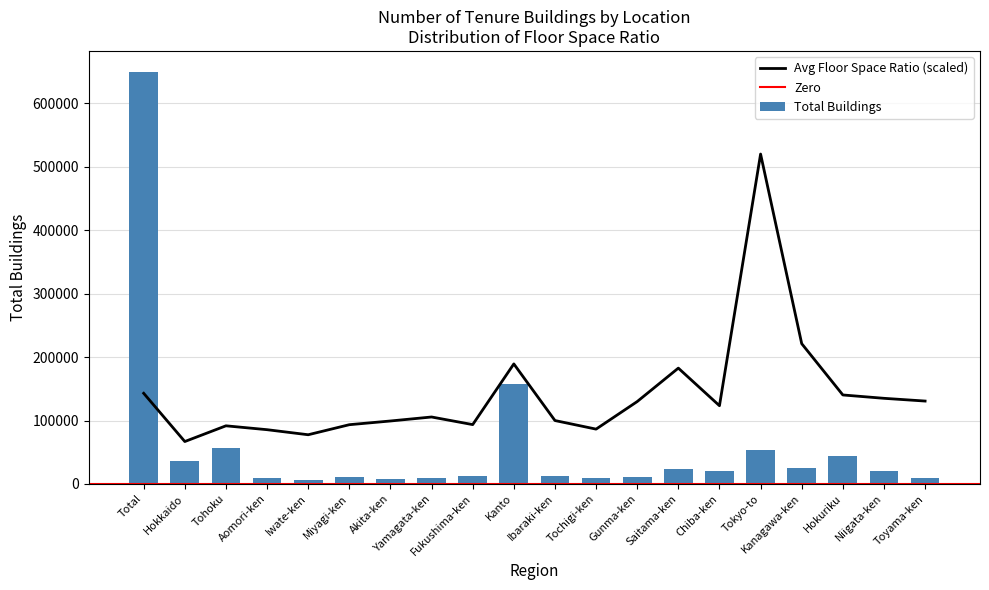

What is the difference between the maximum and minimum values in the Average ratio (%) series?

453206.6